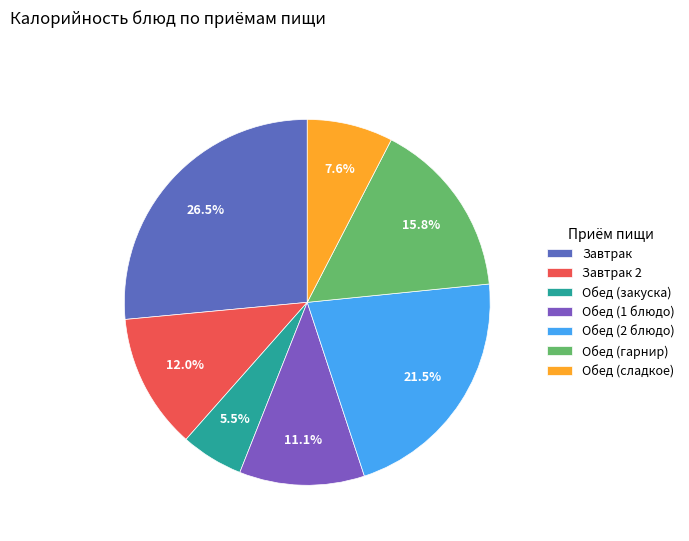

Which has a higher value, Завтрак 2 or Обед (гарнир)?

Обед (гарнир)